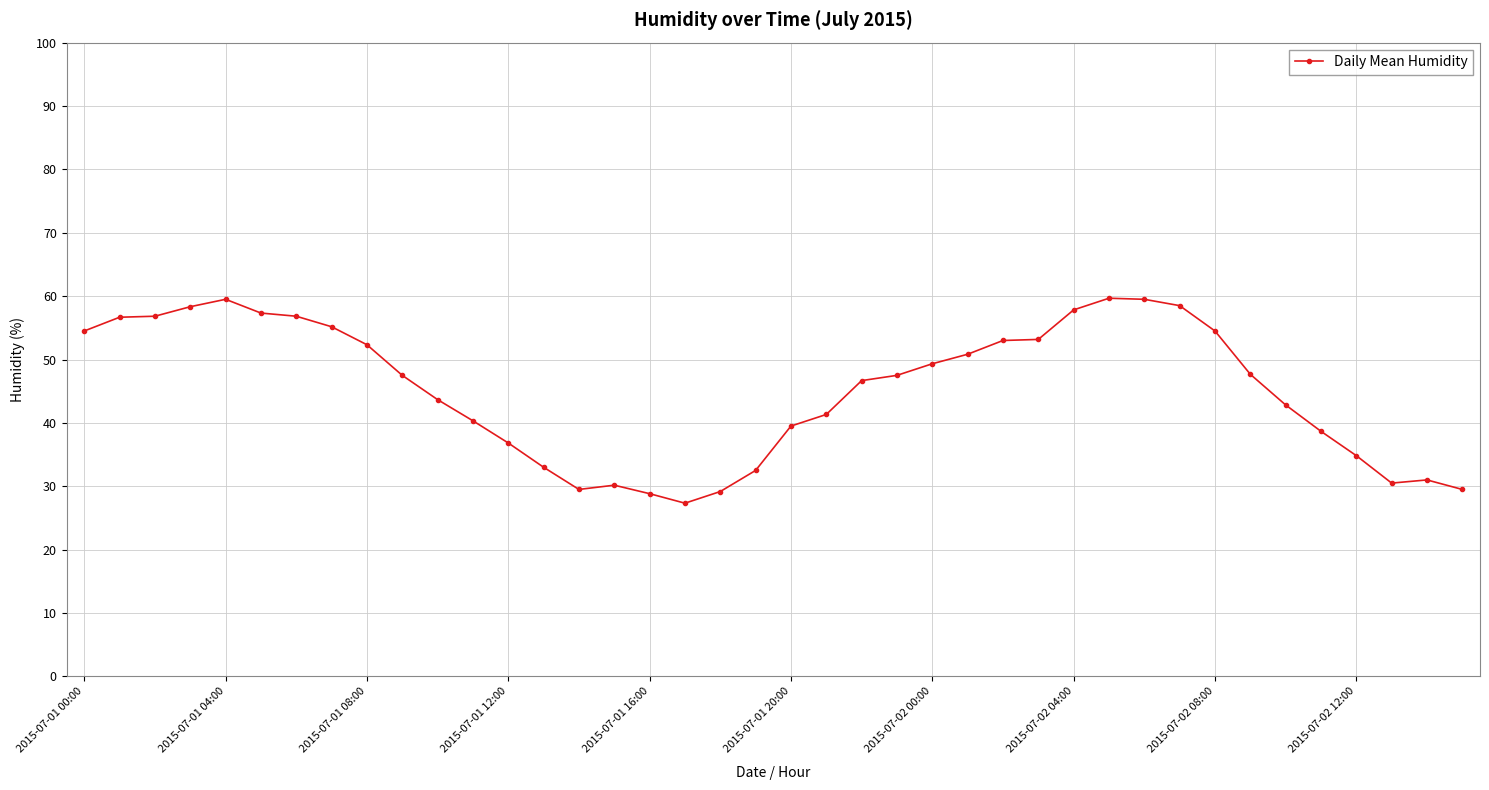

How many lines are shown in the chart?

1